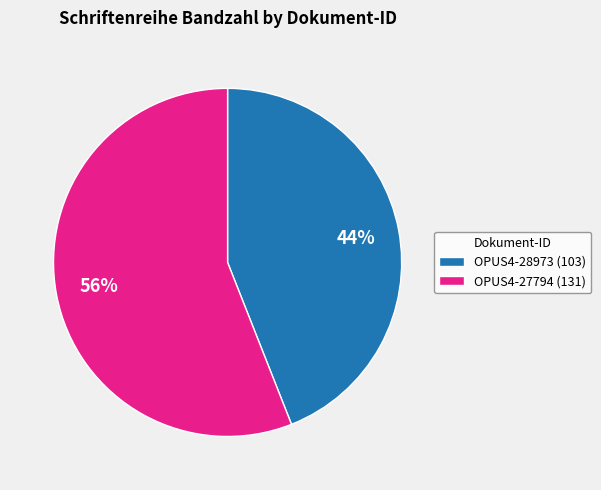

Do OPUS4-28973 (103) and OPUS4-27794 (131) together represent more than half of the pie?

Yes